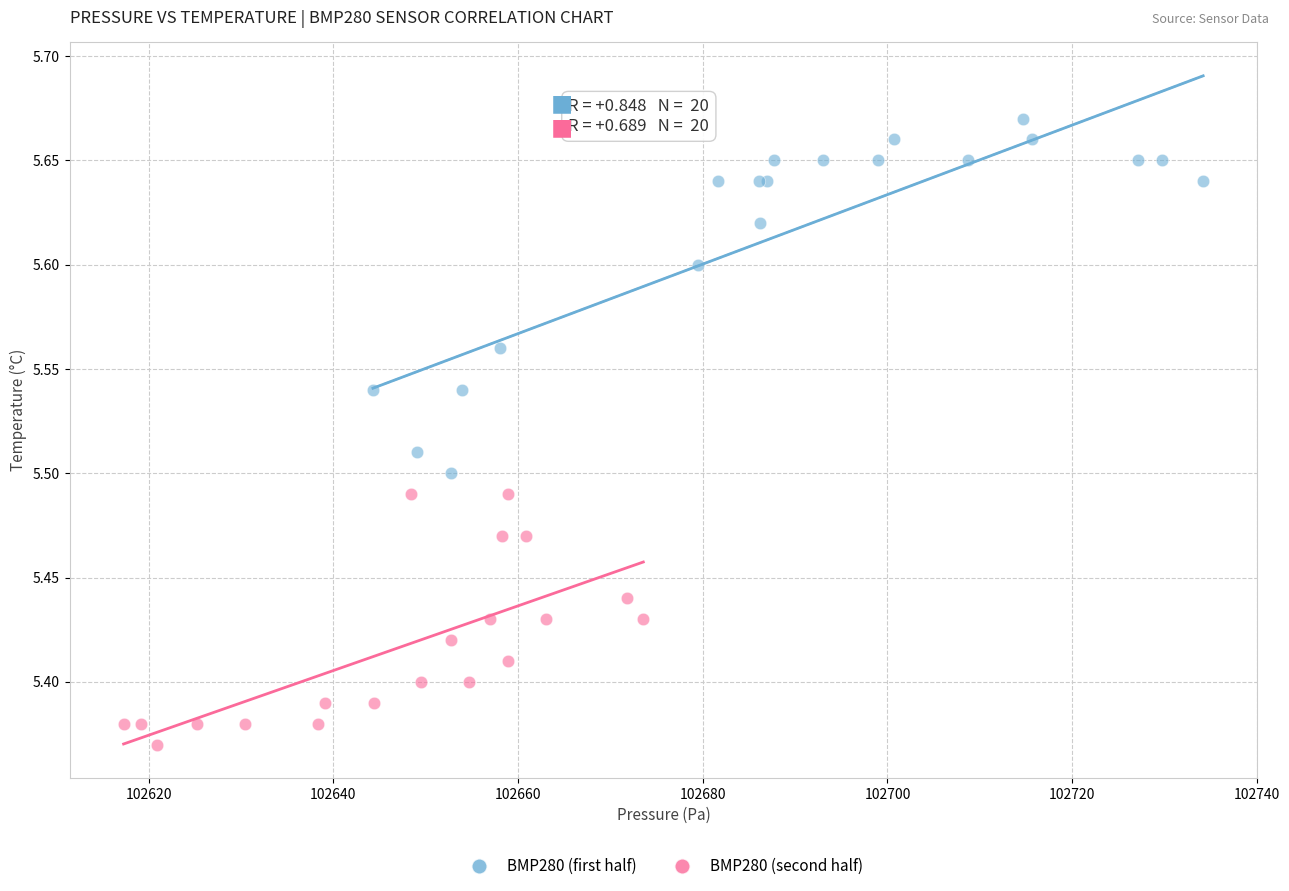

Which series contains the lowest Y value?

BMP280 (second half)